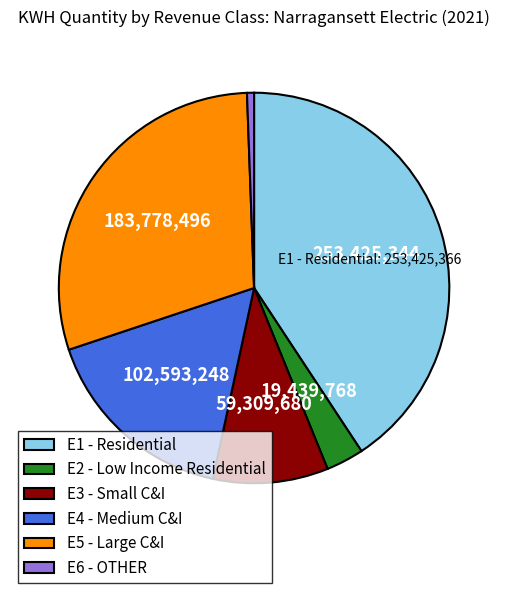

Between E1 - Residential and E4 - Medium C&I, which is larger?

E1 - Residential